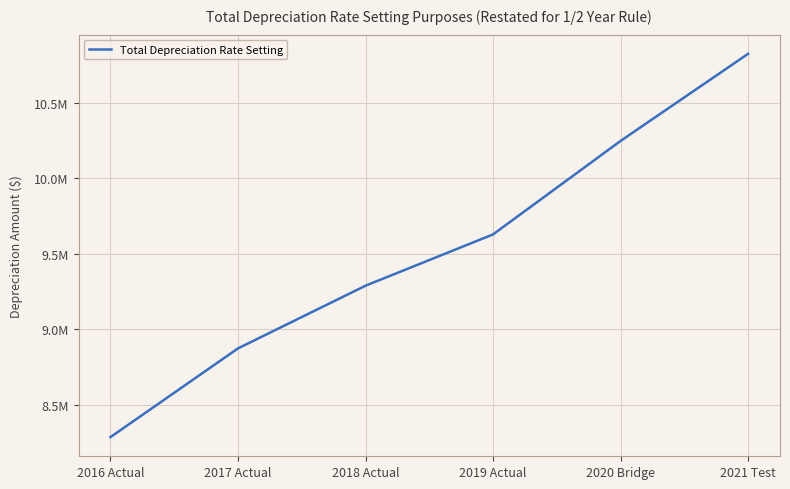

What is the label of the 4th point from the left?

2019 Actual